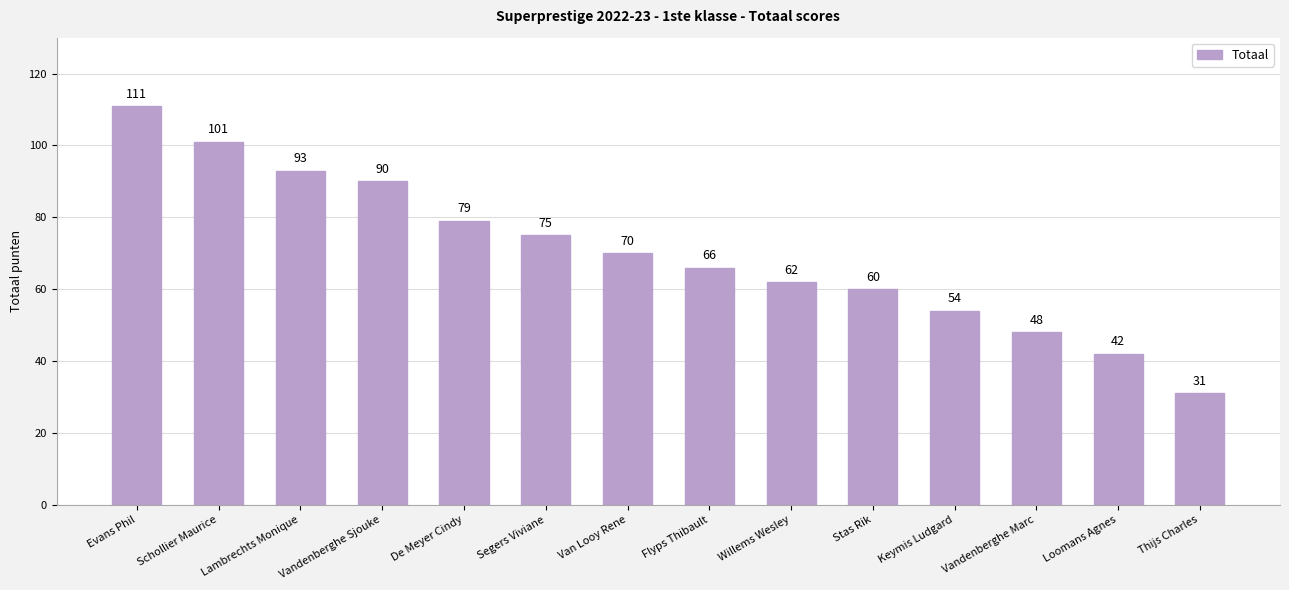

The chart shows a value of 111 at Evans Phil. True or false?

True